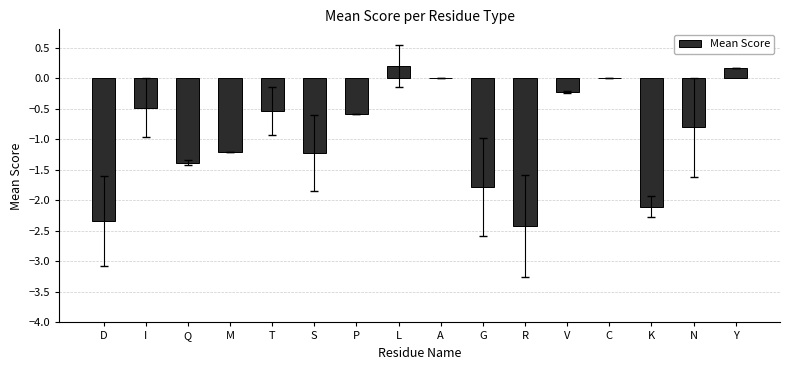

Which has a higher value, T or L?

L